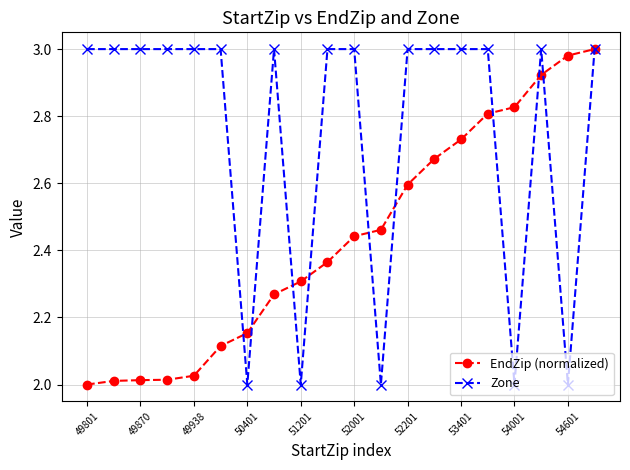

List the series in order of their overall mean, highest first.

Zone, EndZip (normalized)